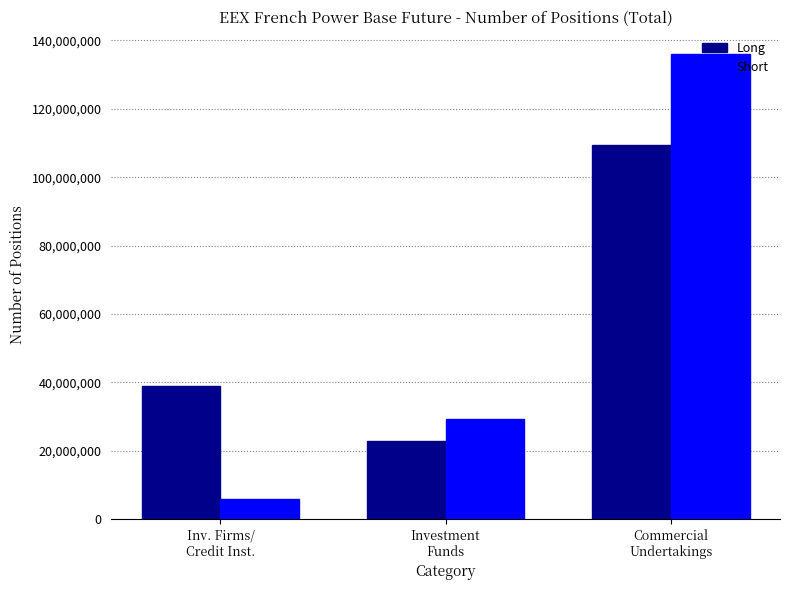

True or false: Short has a value of 51801913 at Investment
Funds.

False